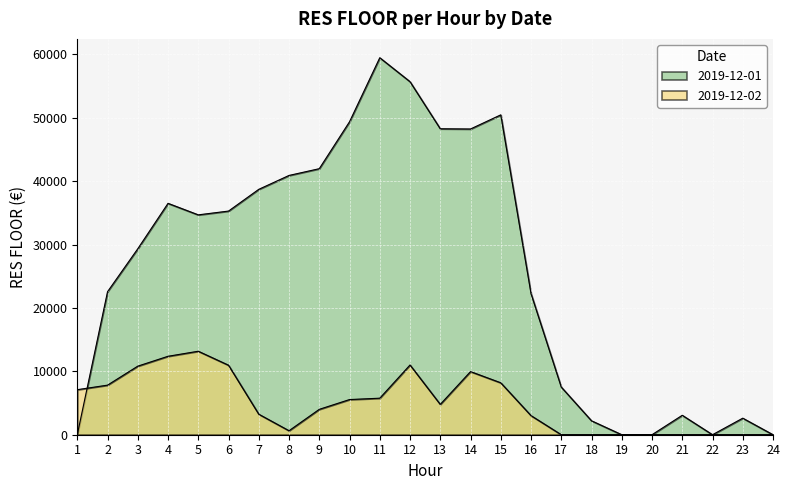

Reading left to right, list all the values displayed in this chart.

2019-12-01: 1=0.0	2=22561.5	3=29337.9	4=36501.2	5=34684.7	6=35281.9	7=38712.1	8=40902.5	9=41967.8	10=49372.2	11=59471.5	12=55695.6	13=48267.5	14=48231.3	15=50460.5	16=22261.5	17=7518.1	18=2197.8	19=0.0	20=0.0	21=3065.5	22=0.0	23=2609.4	24=0.0
2019-12-02: 1=7104.6	2=7820.1	3=10816.8	4=12374.3	5=13169.5	6=10962.9	7=3235.8	8=628.1	9=4003.1	10=5546.8	11=5762.0	12=11002.0	13=4783.6	14=9958.3	15=8191.0	16=3010.8	17=0.0	18=0.0	19=0.0	20=0.0	21=0.0	22=0.0	23=0.0	24=0.0